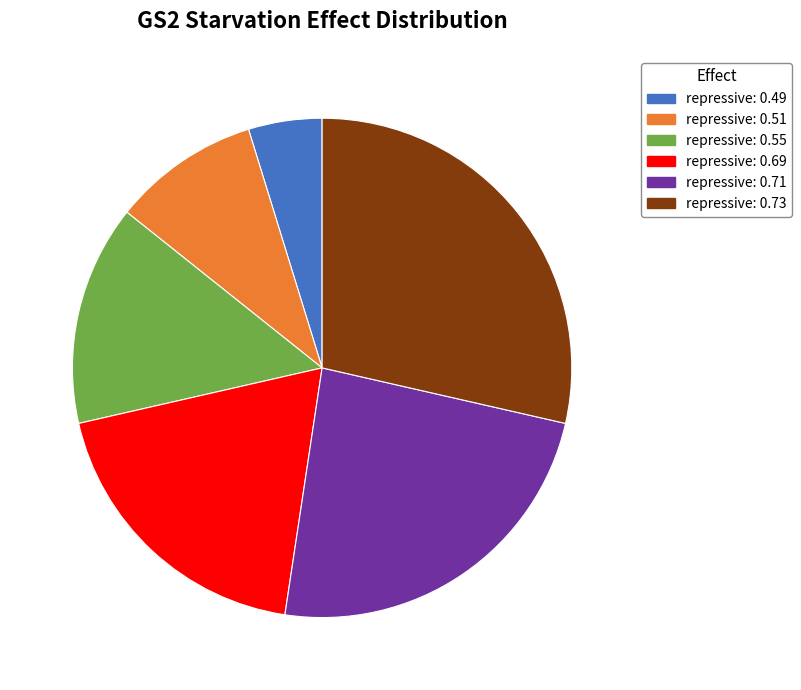

Which slice is the largest?

repressive: 0.73